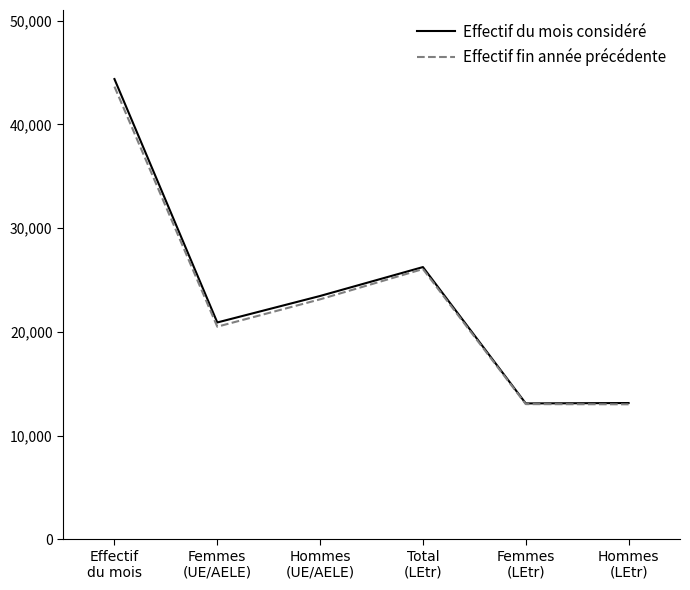

How many categories are shown in the chart?

6